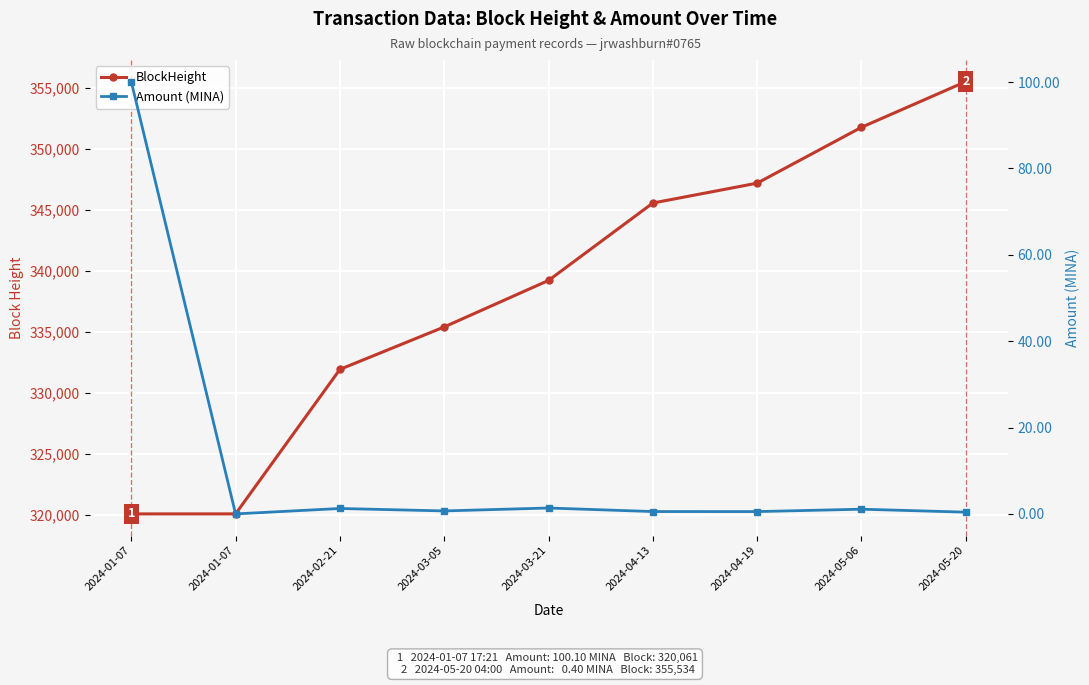

At which category does Amount (MINA) reach its first local peak?

2024-02-21